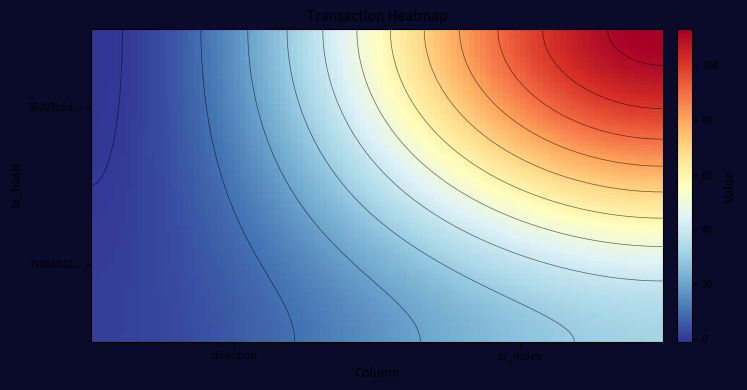

How many negative values does the 55209b6dec2aacb13b2a3b60b2384c433cd2f29 series have?

1